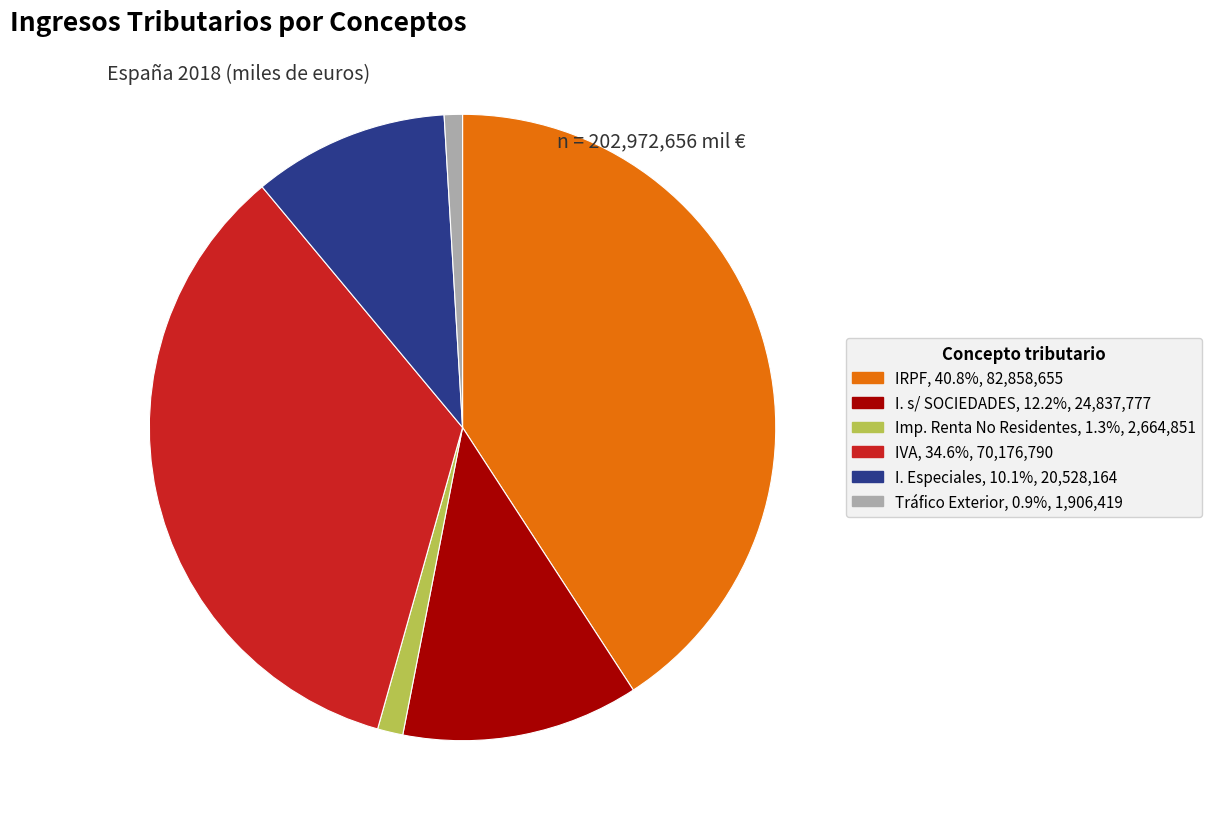

Between Tráfico Exterior and IVA, which is larger?

IVA